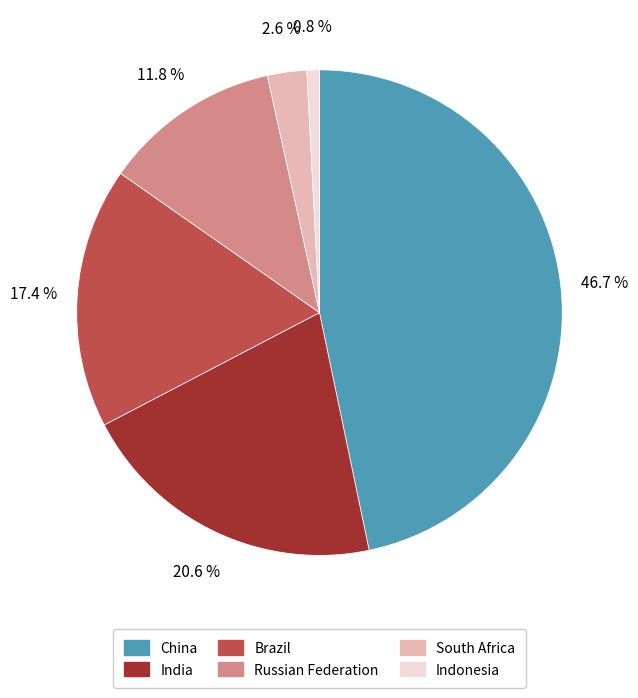

What portion of the pie excludes South Africa?

97.4%